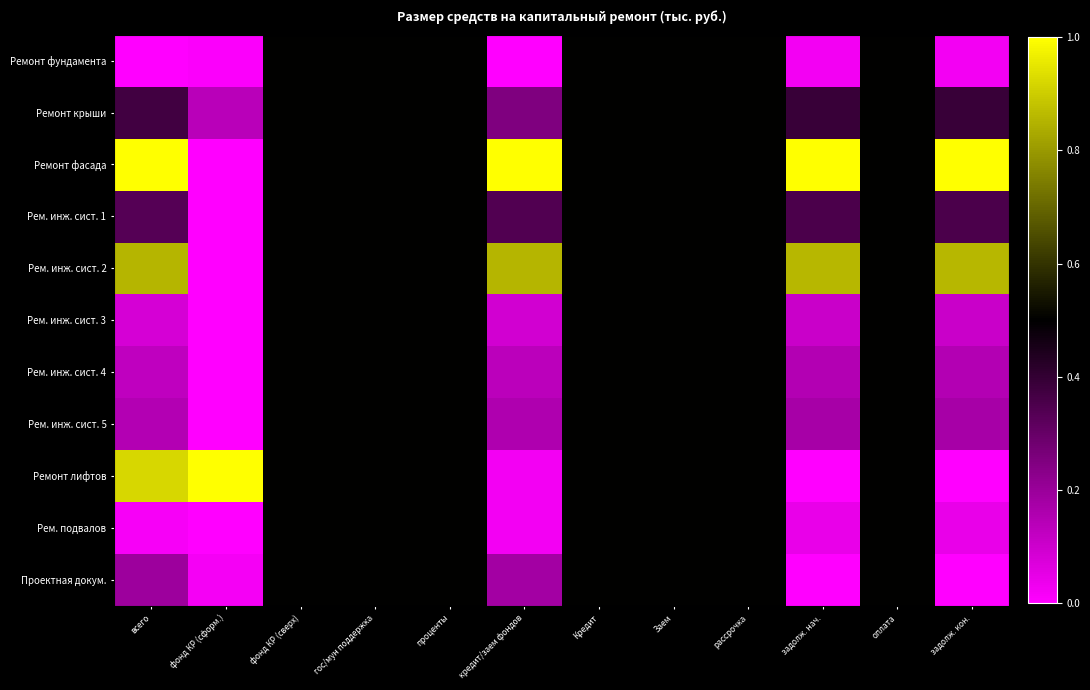

At how many categories does at least one series exceed 0?

12